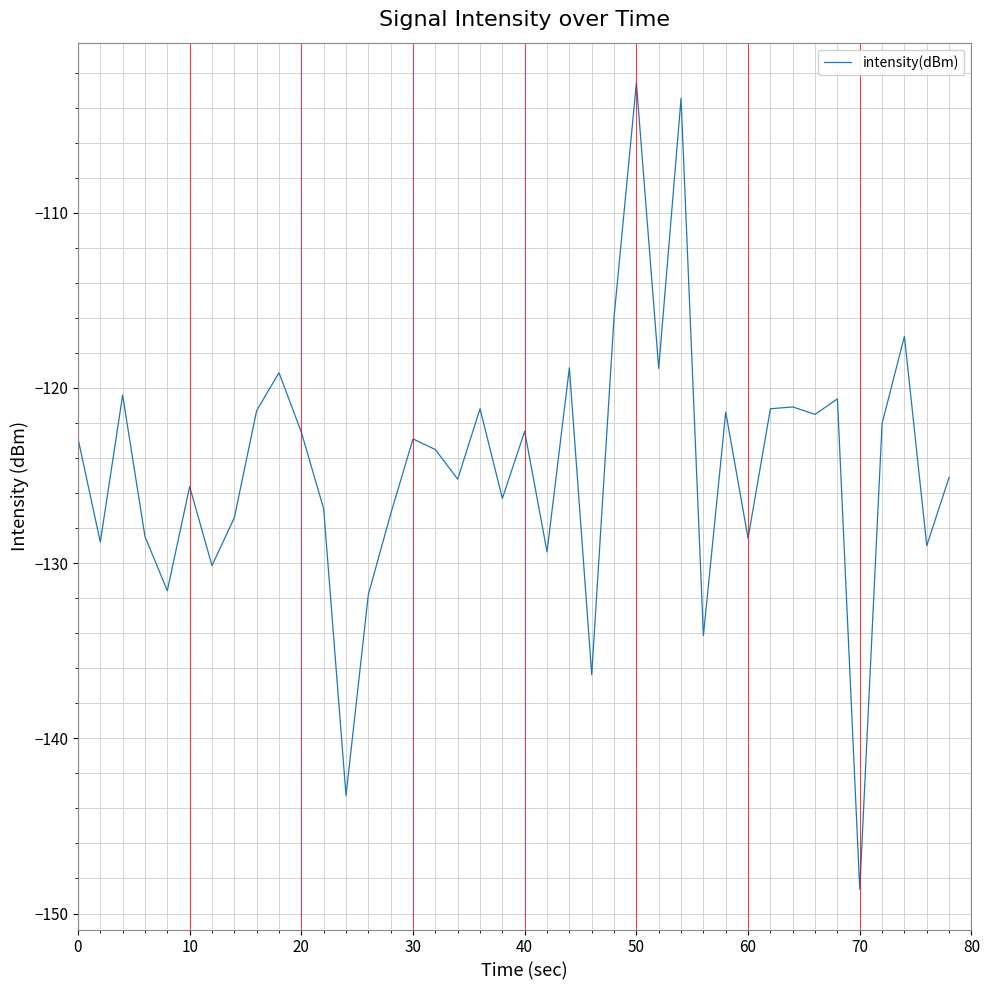

True or false: there are more than 1 points higher than both neighbors.

True